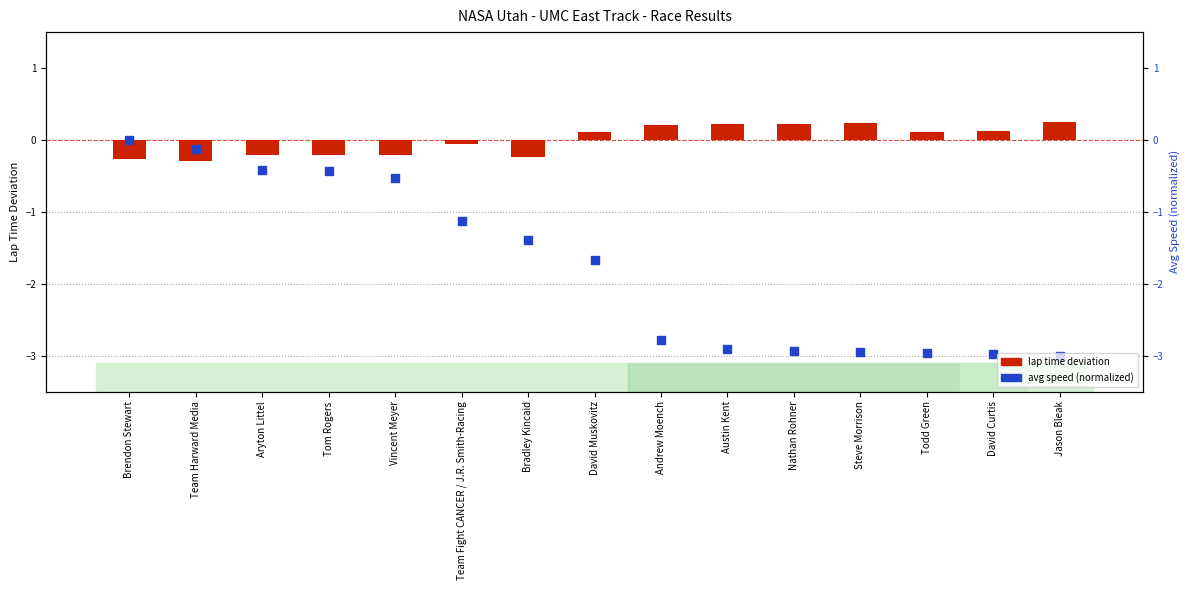

What is the total value across all series at Team Fight CANCER / J.R. Smith-Racing?

-1.2